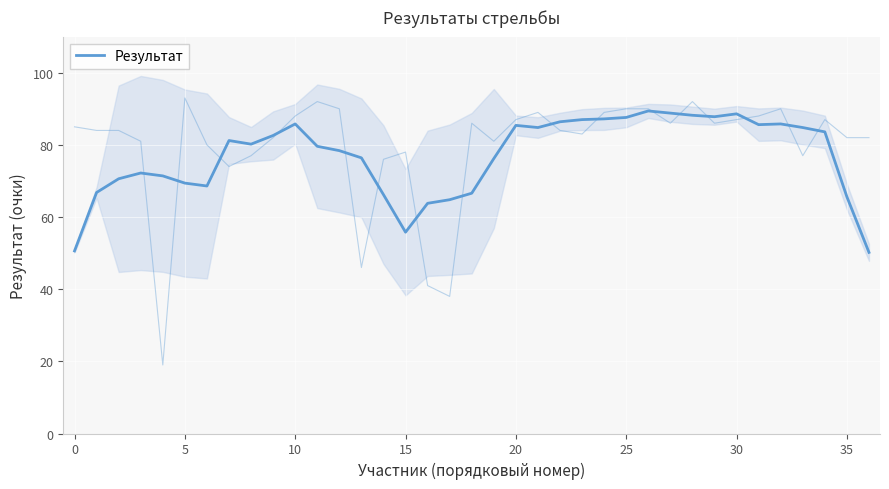

The chart shows a value of 31.4 at 17. True or false?

False